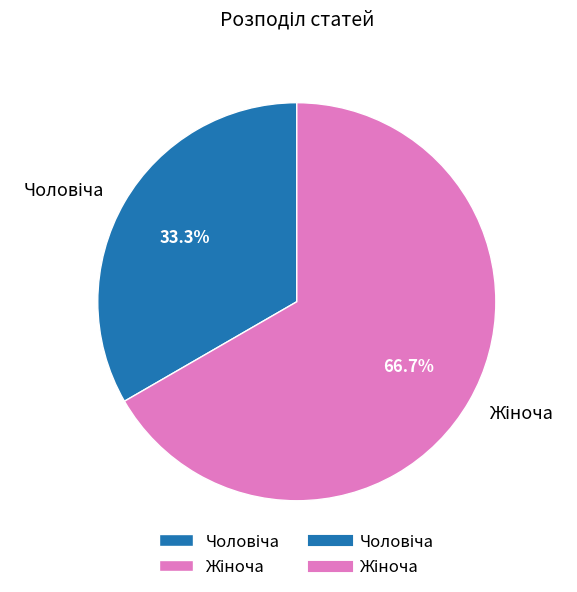

How many segments does this pie chart have?

2